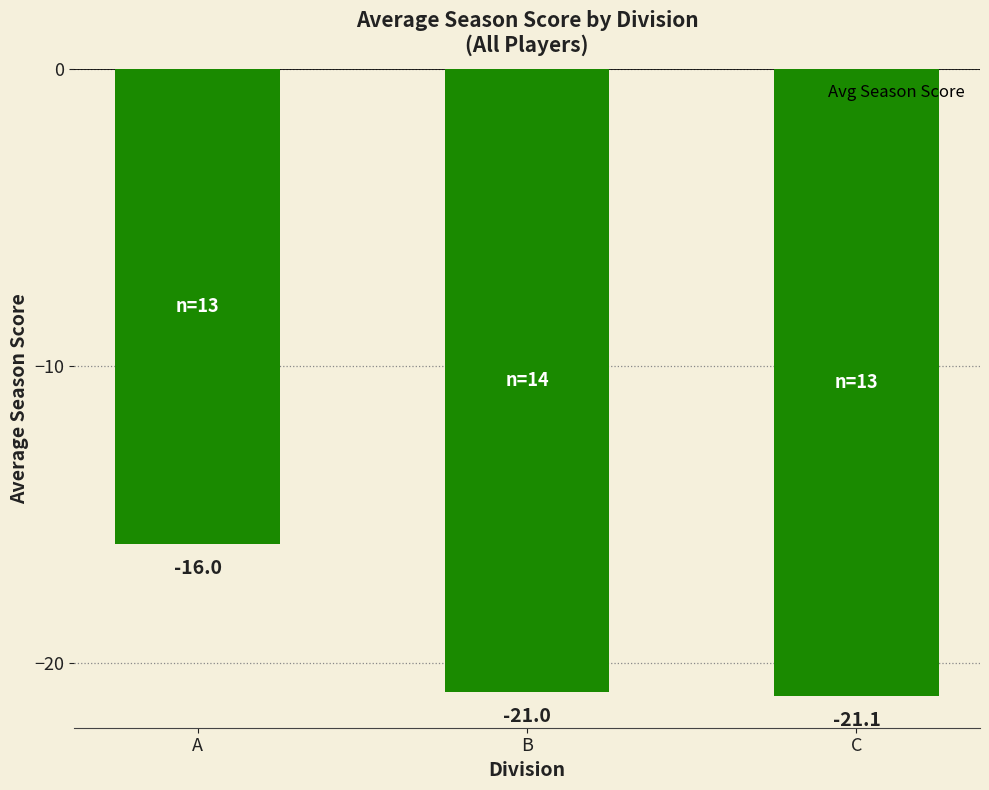

What is the sum of the values at A and B?

-37.0